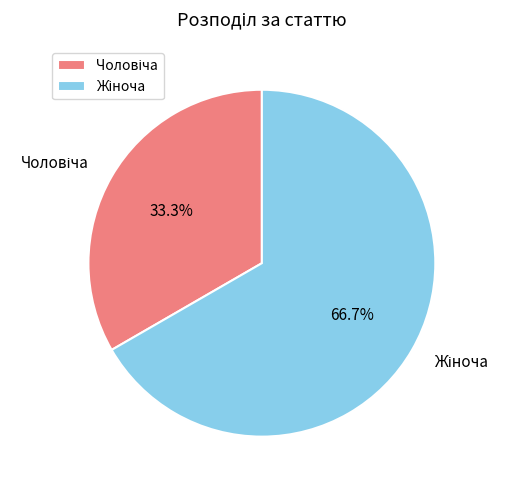

Does any single category account for the majority?

Yes